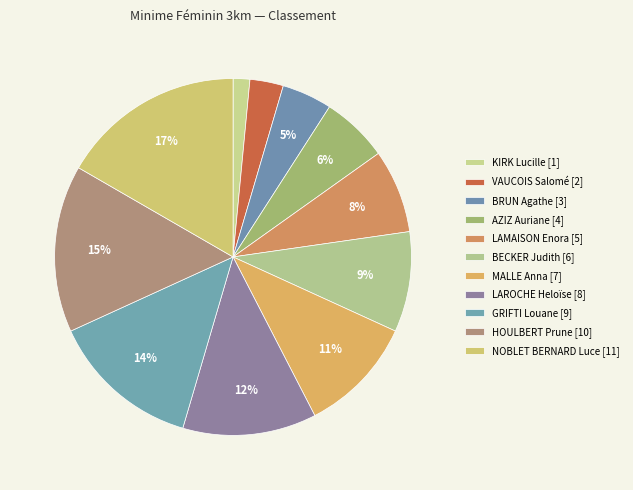

How many slices are in this pie chart?

11